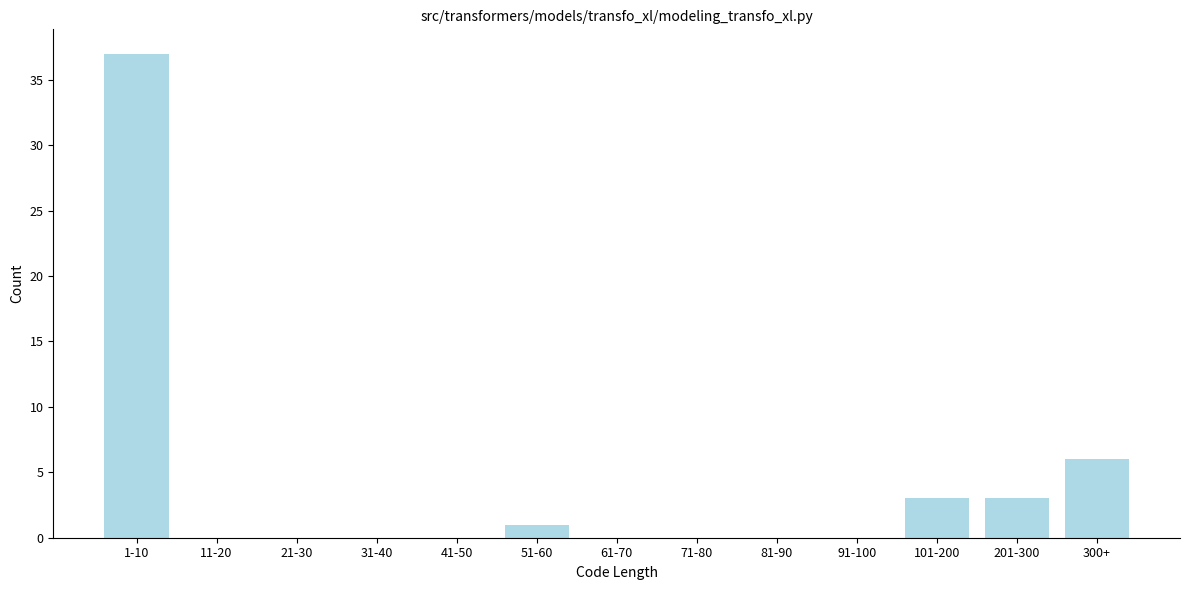

Reading right to left, extract all data points from this chart.

300+=6	201-300=3	101-200=3	91-100=0	81-90=0	71-80=0	61-70=0	51-60=1	41-50=0	31-40=0	21-30=0	11-20=0	1-10=37